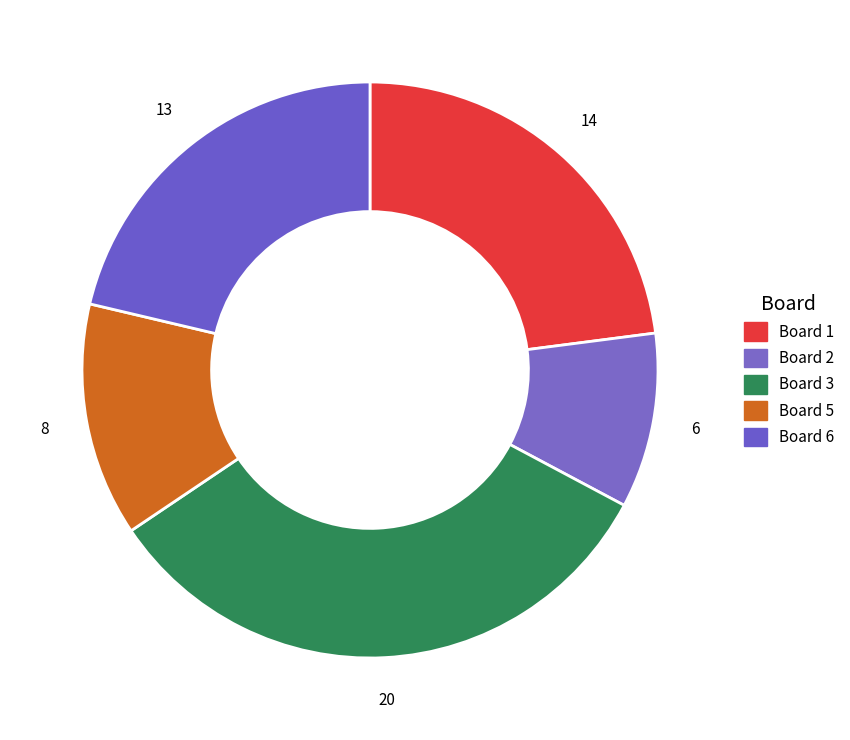

How many segments does this pie chart have?

5